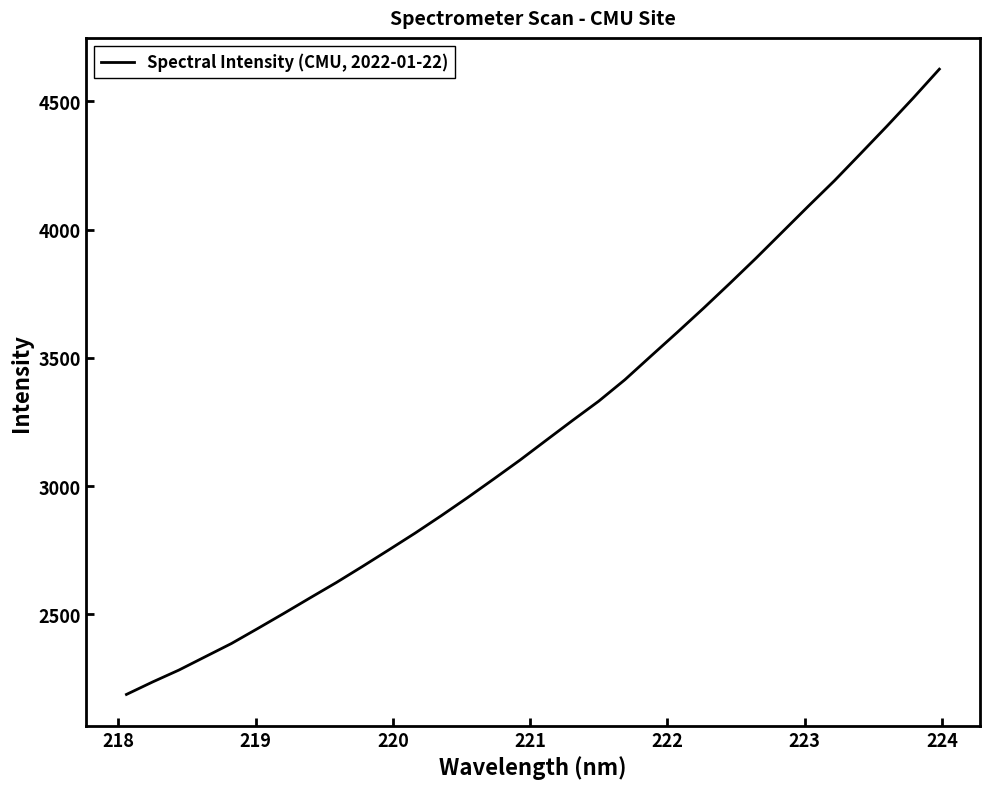

What is the sum of all values?

103553.5